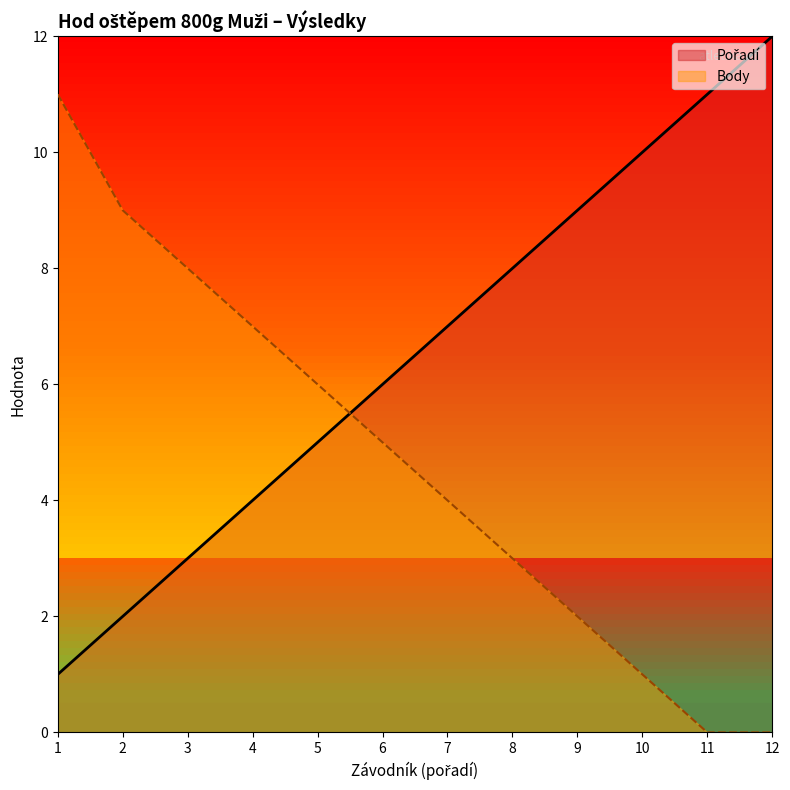

What are all the series names shown in the legend?

Pořadí, Body